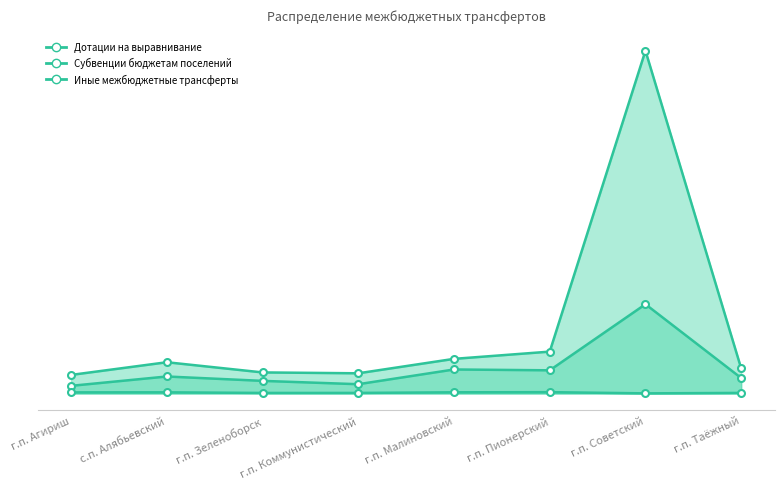

Rank the series by their maximum value, from lowest to highest.

Субвенции бюджетам поселений, Дотации на выравнивание, Иные межбюджетные трансферты